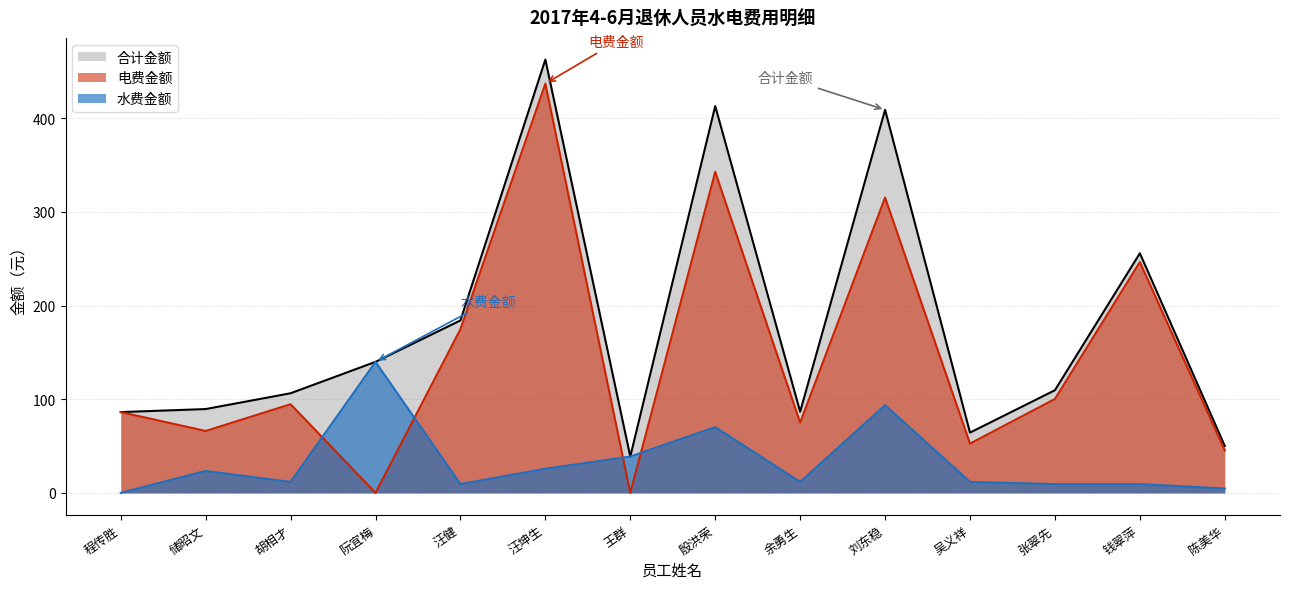

What are all the series names shown in the legend?

合计金额, 电费金额, 水费金额